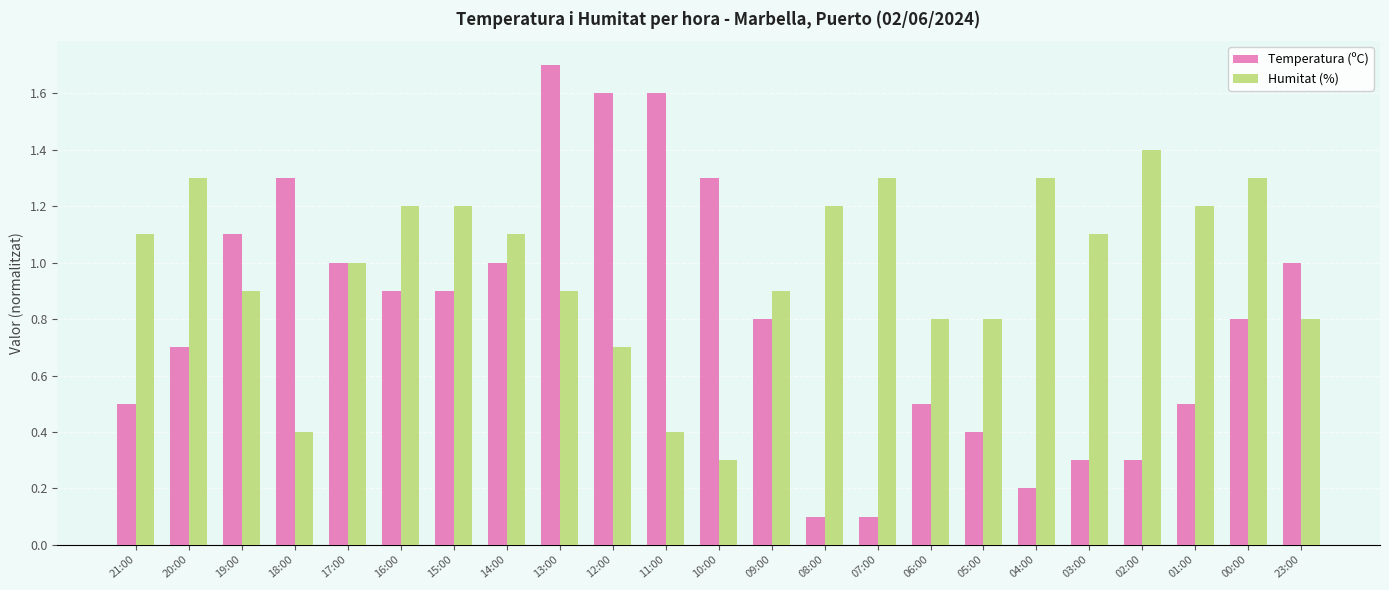

The value of Temperatura (ºC) at 06:00 is 0.5. True or false?

True